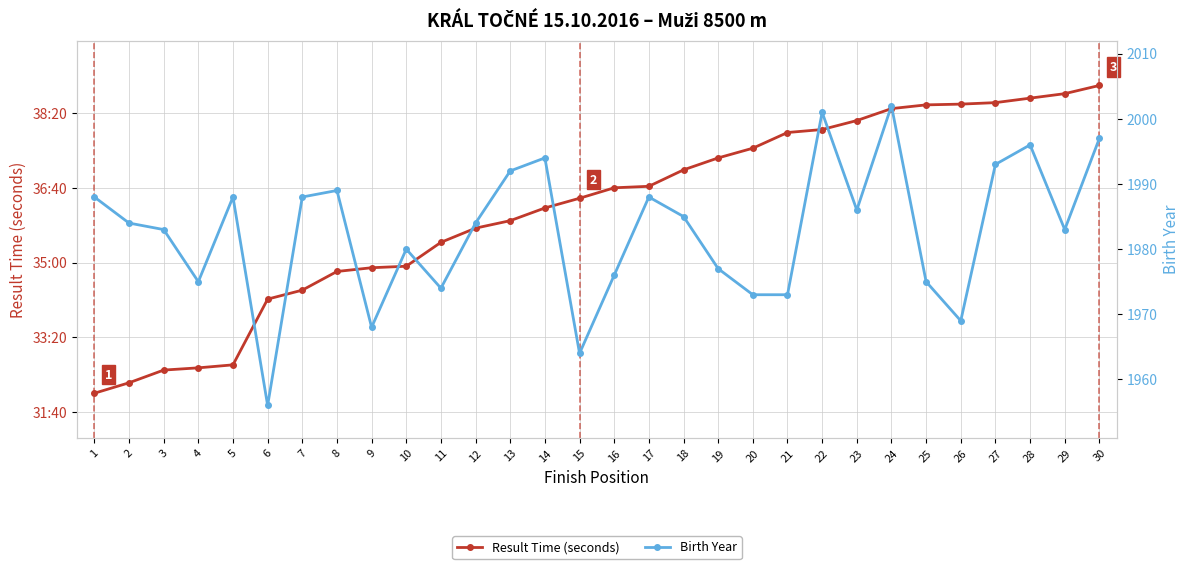

Which series changed the most between 12 and 29?

Result Time (seconds)